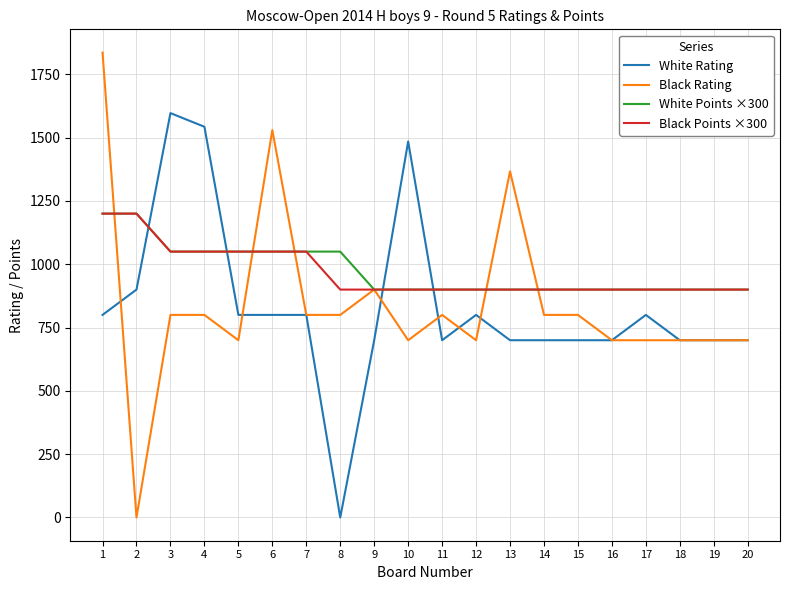

At which category is the sum across all series the highest?

1